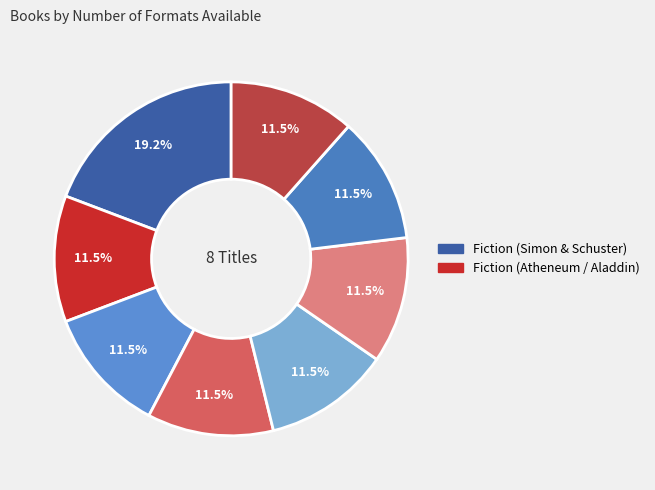

To the nearest percent, what is the average slice percentage?

12%